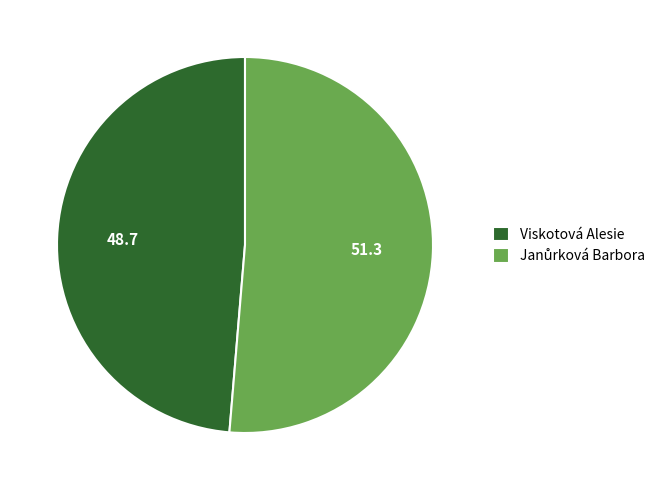

Is Viskotová Alesie the majority of the pie?

No